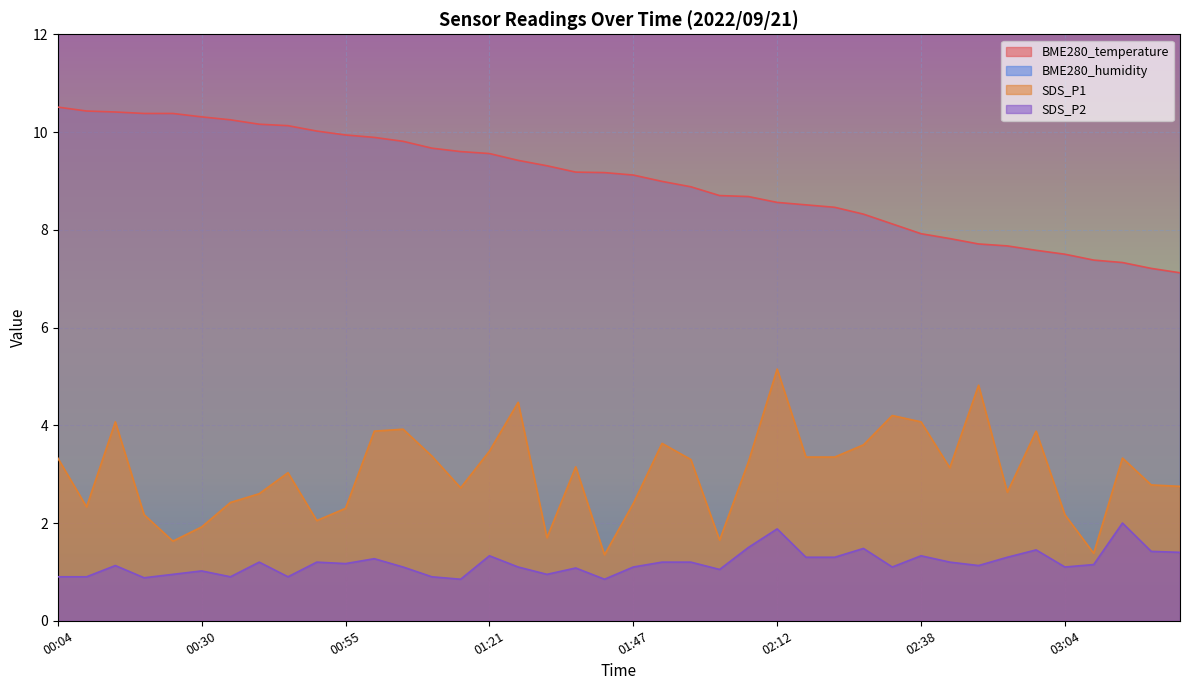

At which category does the chart reach its peak across all series?

00:04